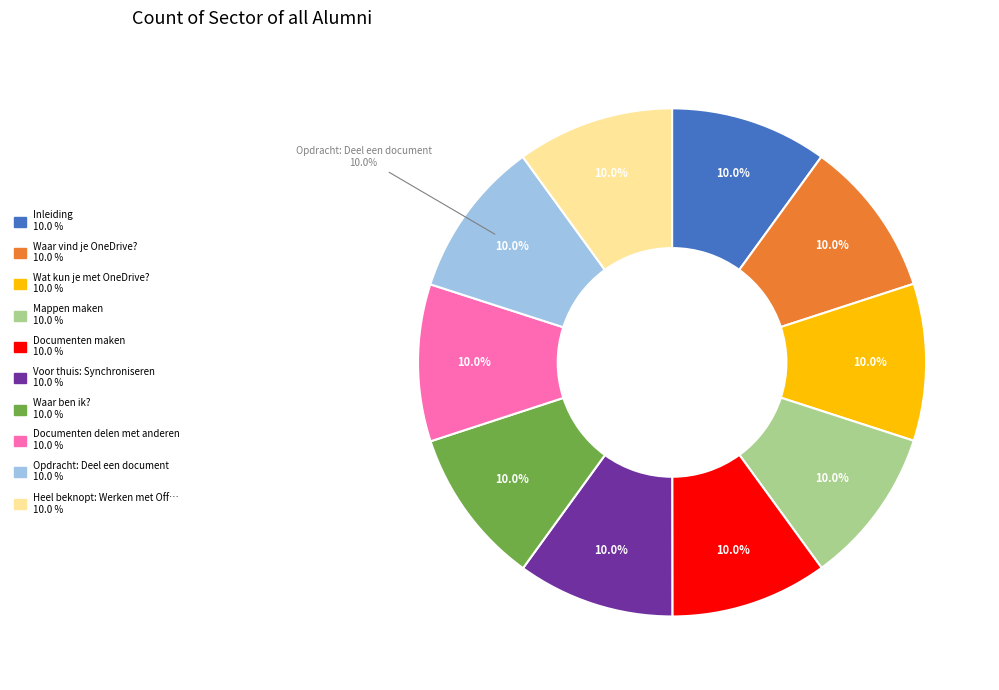

What portion of the pie excludes Inleiding?

90.0%